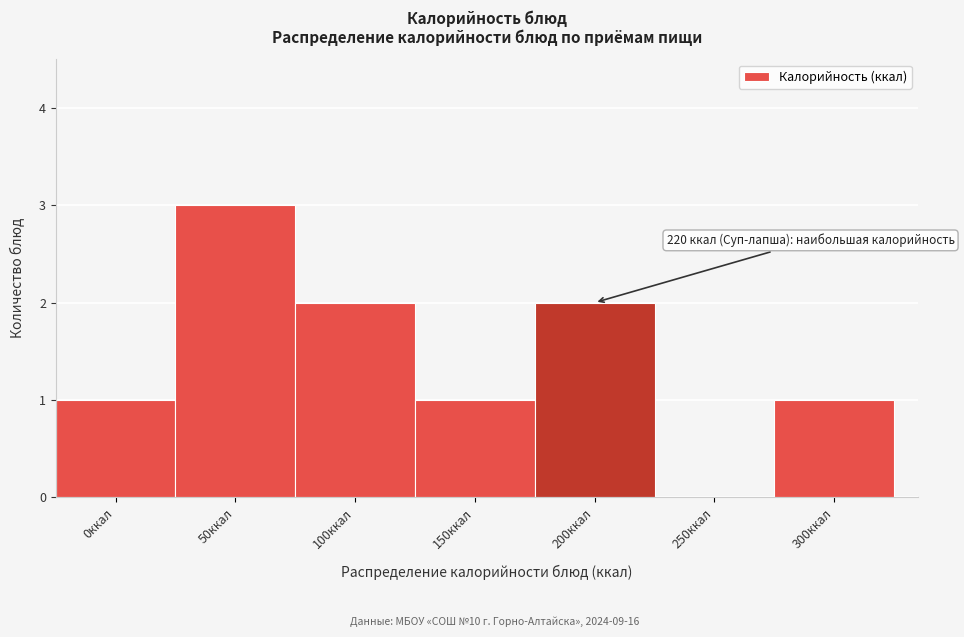

Reading left to right, what are all the values shown in this chart?

0ккал=1	50ккал=3	100ккал=2	150ккал=1	200ккал=2	250ккал=0	300ккал=1